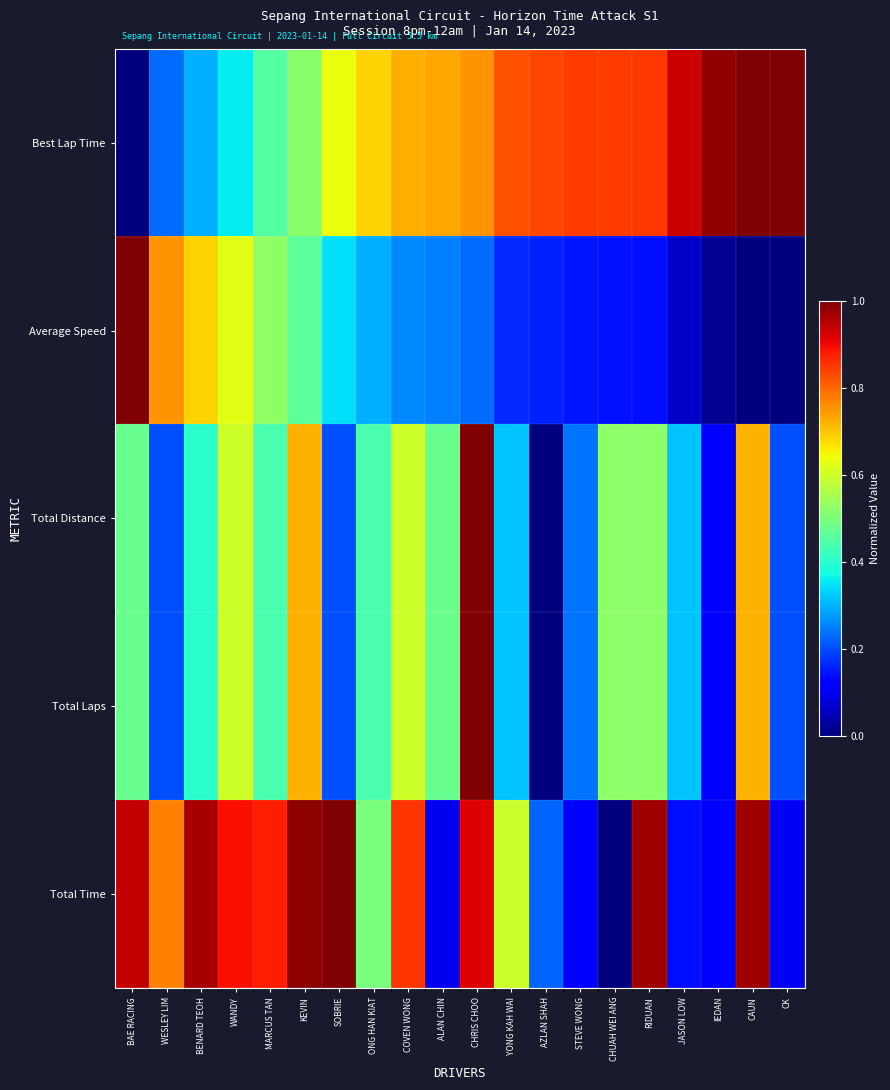

At which category is the sum across all series the highest?

CHRIS CHOO